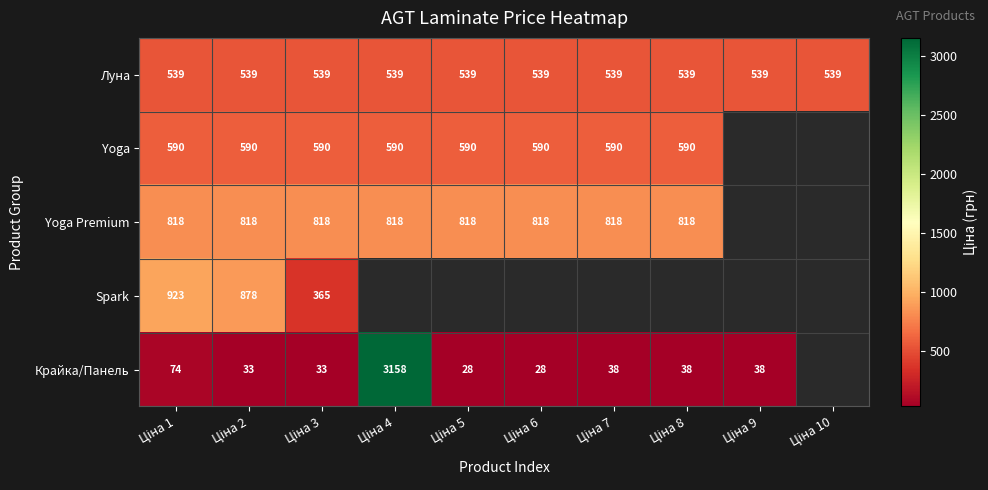

What is the average value of the Spark series?

216.7